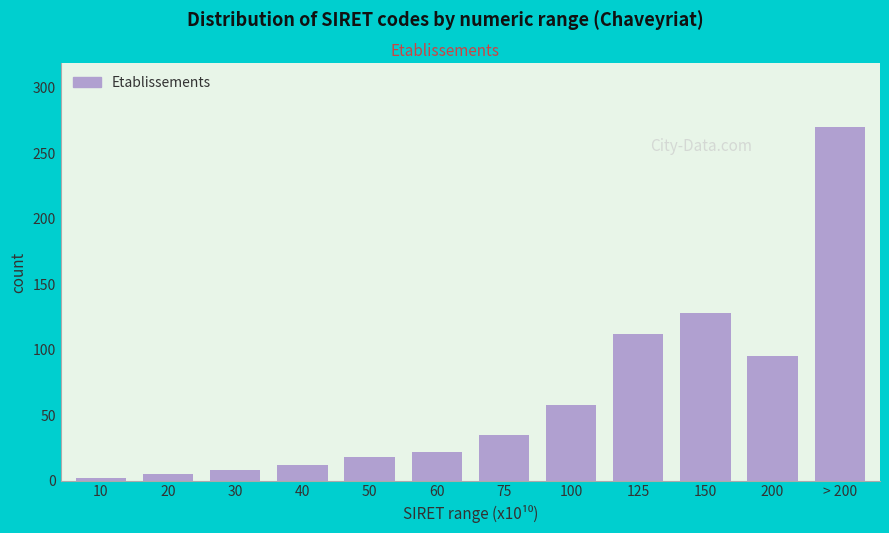

Reading left to right, transcribe all the data shown in this chart.

2	5	8	12	18	22	35	58	112	128	95	270